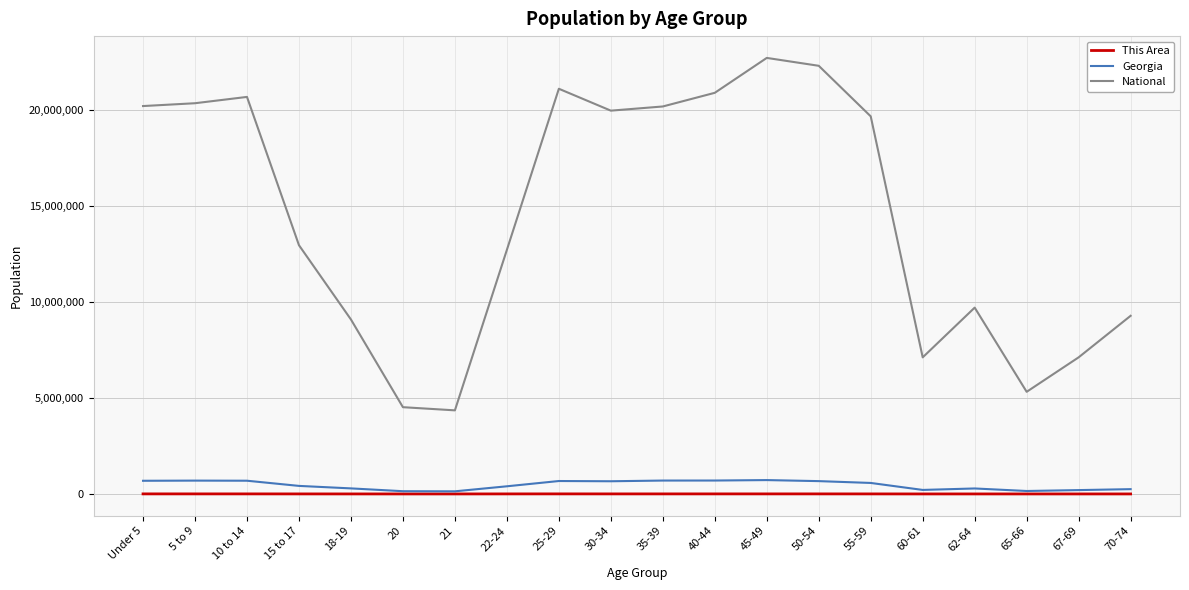

Is this an area chart (filled region under the line)?

No